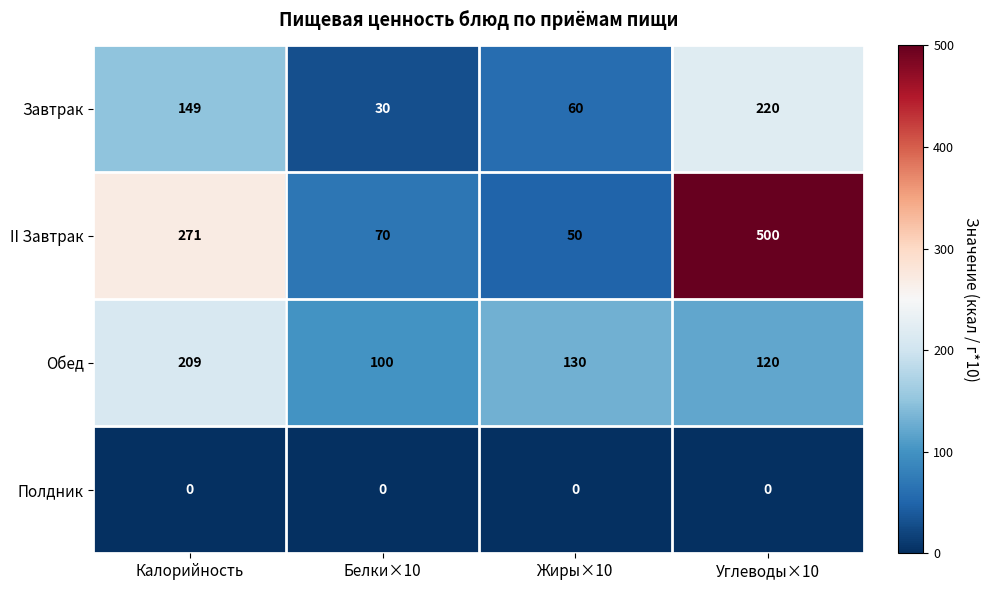

At how many categories does at least one series exceed 401?

1